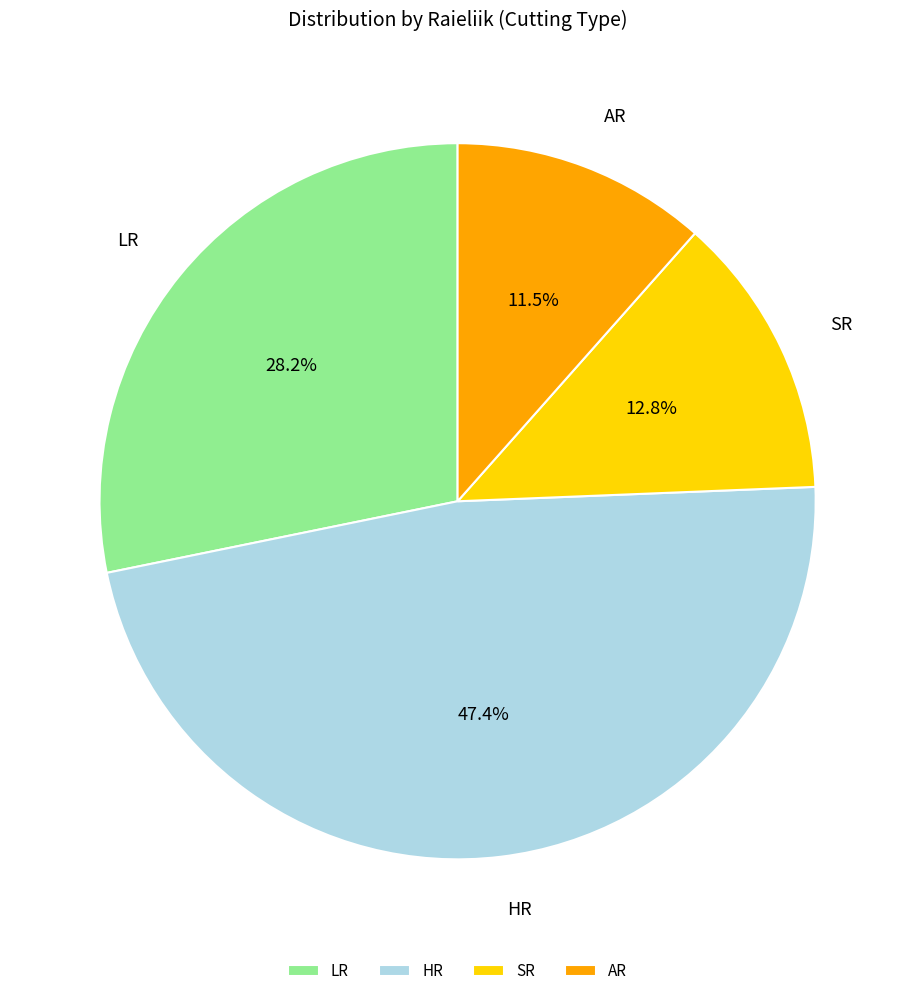

What percentage is NOT represented by SR?

87.2%